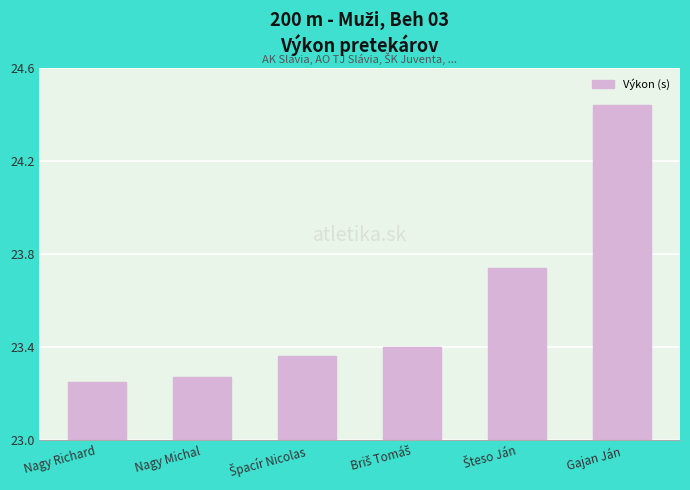

Count the values in the range 23 to 24.

5